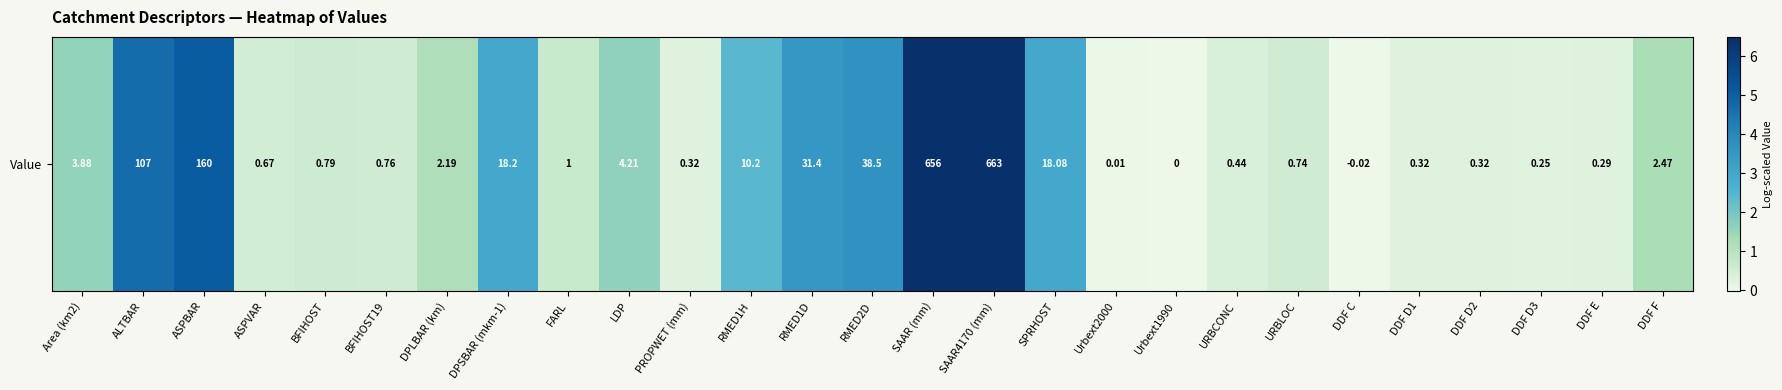

Reading left to right, list all the values displayed in this chart.

Area (km2)=1.6	ALTBAR=4.7	ASPBAR=5.1	ASPVAR=0.5	BFIHOST=0.6	BFIHOST19=0.6	DPLBAR (km)=1.2	DPSBAR (mkm-1)=3.0	FARL=0.7	LDP=1.7	PROPWET (mm)=0.3	RMED1H=2.4	RMED1D=3.5	RMED2D=3.7	SAAR (mm)=6.5	SAAR4170 (mm)=6.5	SPRHOST=2.9	Urbext2000=0.0	Urbext1990=-0.0	URBCONC=0.4	URBLOC=0.6	DDF C=-0.0	DDF D1=0.3	DDF D2=0.3	DDF D3=0.2	DDF E=0.3	DDF F=1.2